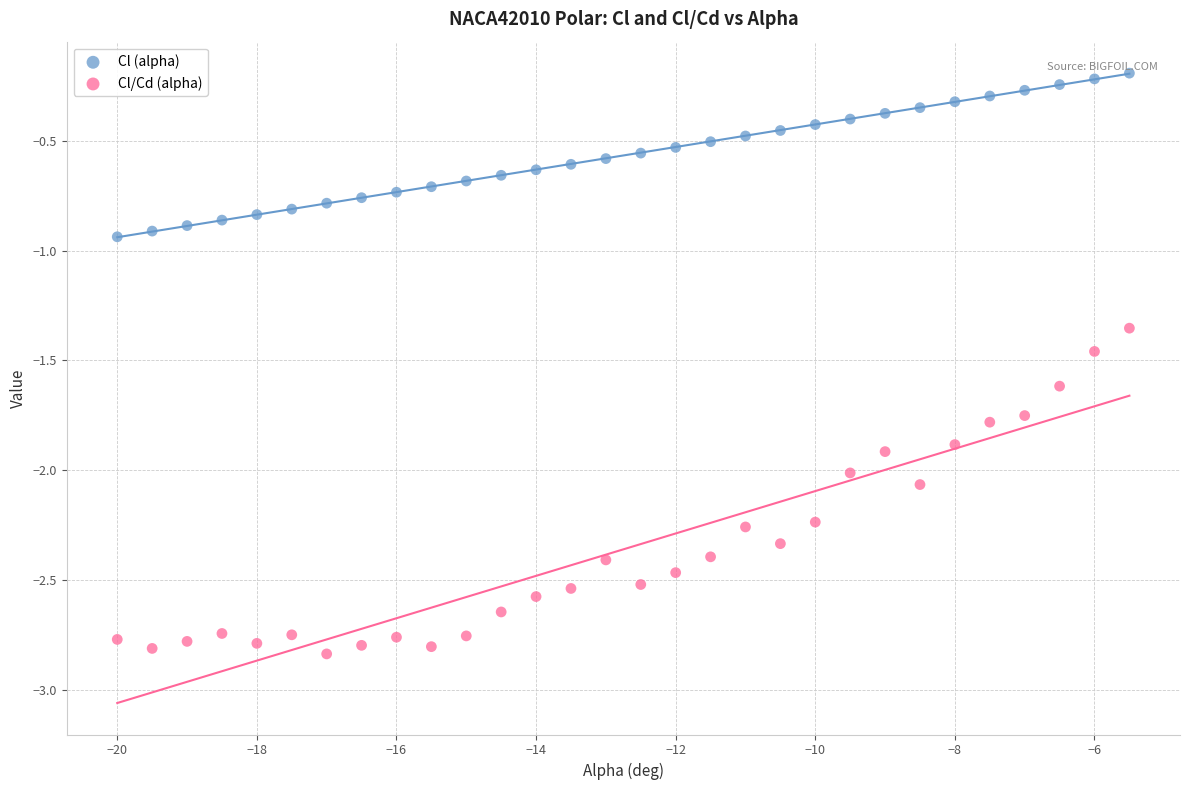

Across all data points, what is the range of X values (max minus min)?

14.5